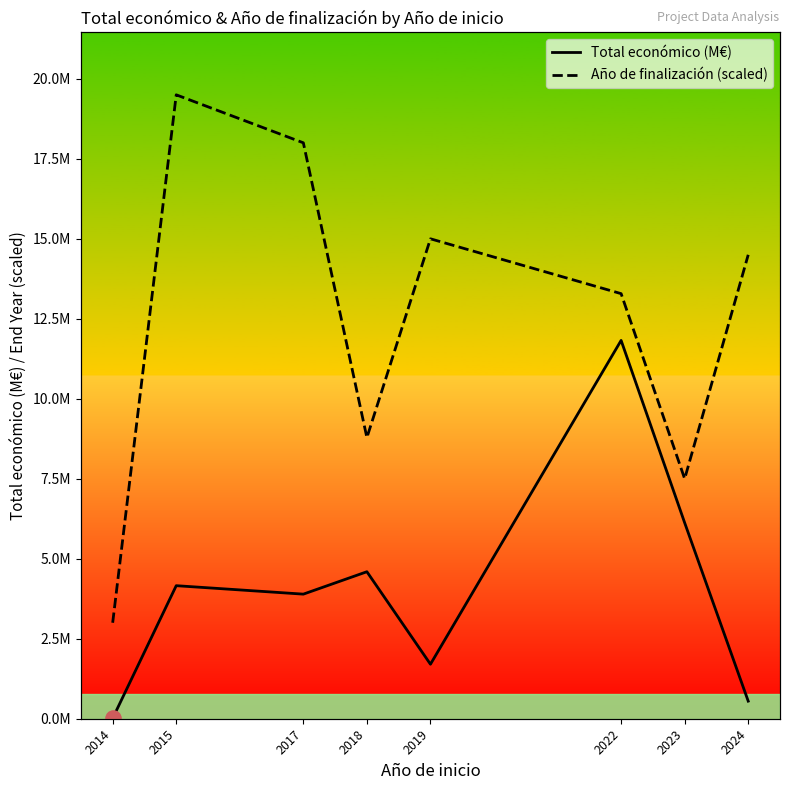

Which series reaches the maximum Y coordinate?

Año de finalización (scaled)